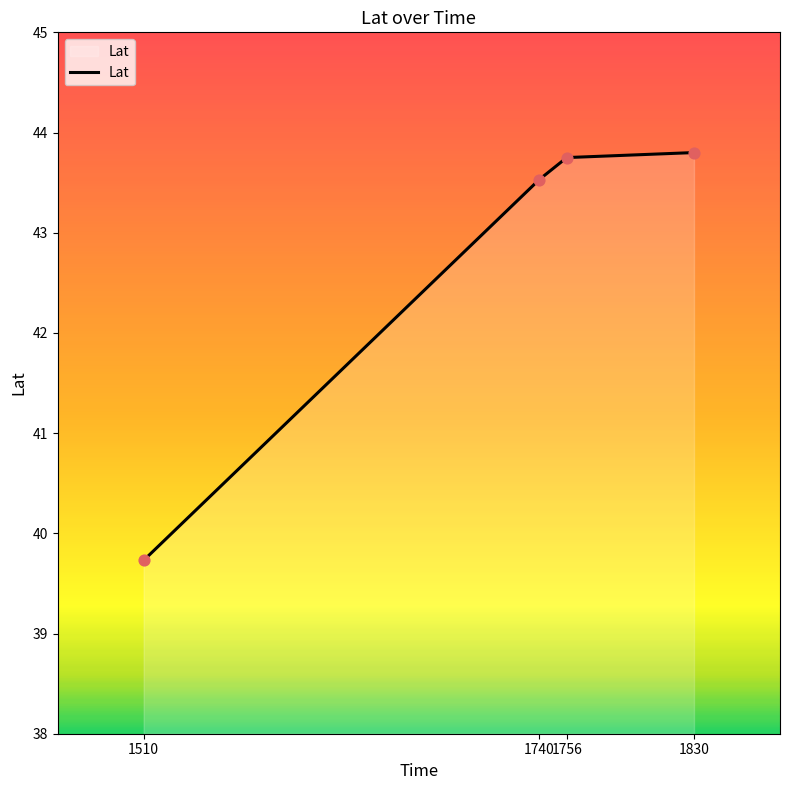

What is the change in value from 1510 to 1740?

+3.8